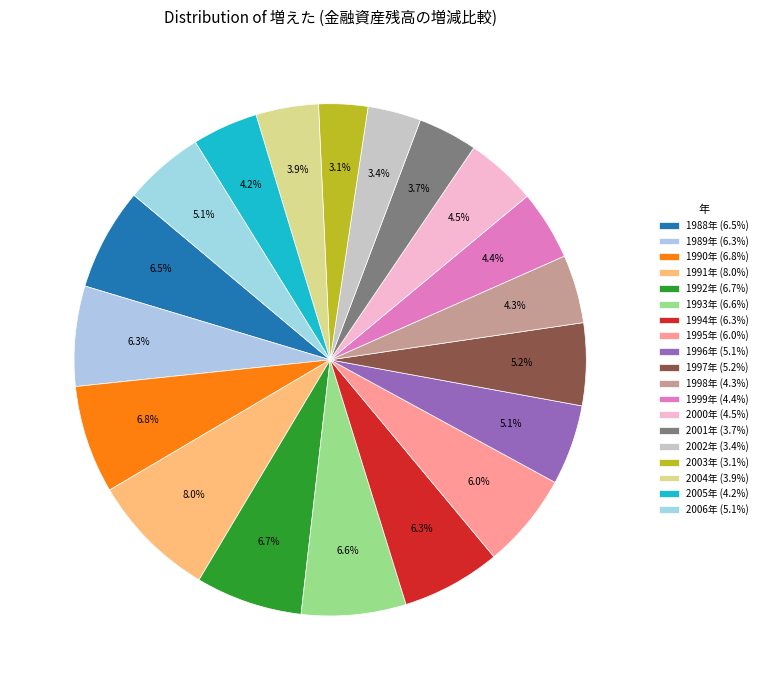

How many slices are in this pie chart?

19